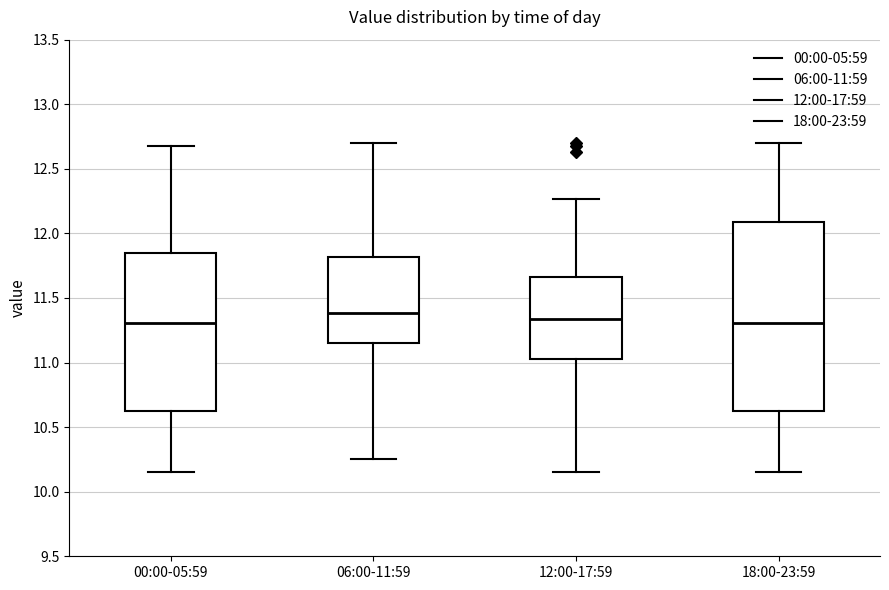

Reading left to right, transcribe this box plot: for each box, give where its median line is, the range the box spans, and where its two whiskers end, as read against the y-axis. The values are not printed on the chart, so give them approximately, as read against the axis.

00:00-05:59: median 11.30, box 10.65 to 11.85, whiskers 10.15 to 12.70
06:00-11:59: median 11.40, box 11.15 to 11.80, whiskers 10.25 to 12.70
12:00-17:59: median 11.35, box 11.05 to 11.65, whiskers 10.15 to 12.25
18:00-23:59: median 11.30, box 10.65 to 12.10, whiskers 10.15 to 12.70